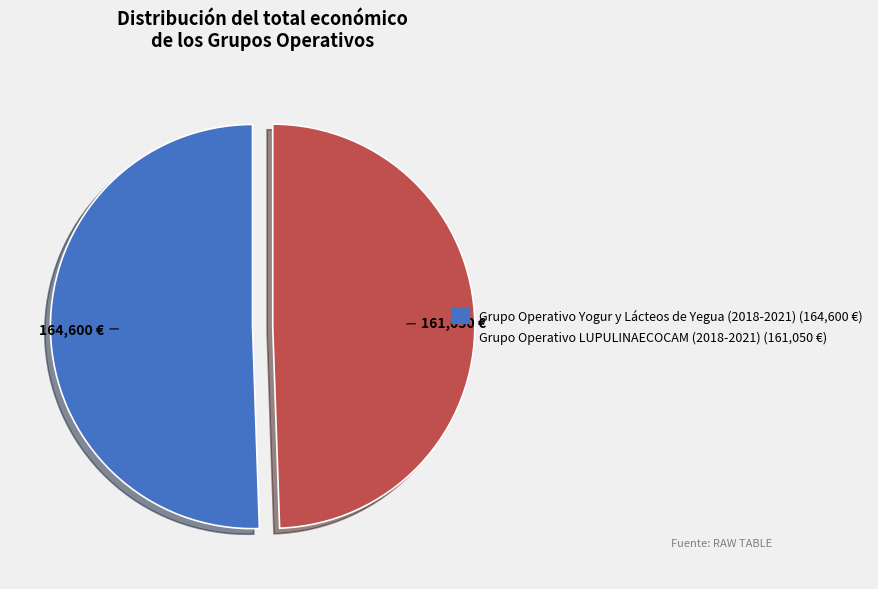

Rank the categories by value from highest to lowest.

Grupo Operativo Yogur y Lácteos de Yegua (2018-2021), Grupo Operativo LUPULINAECOCAM (2018-2021)